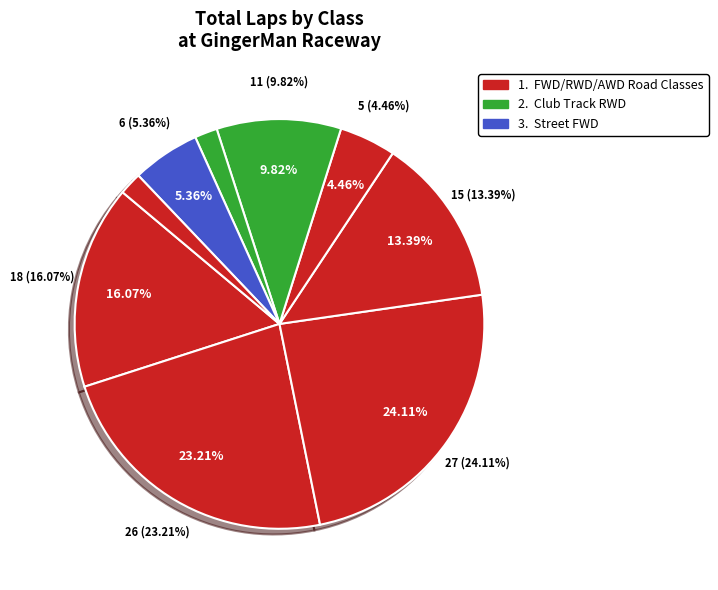

Does CLUB TR - RWD represent more than half of the total?

No